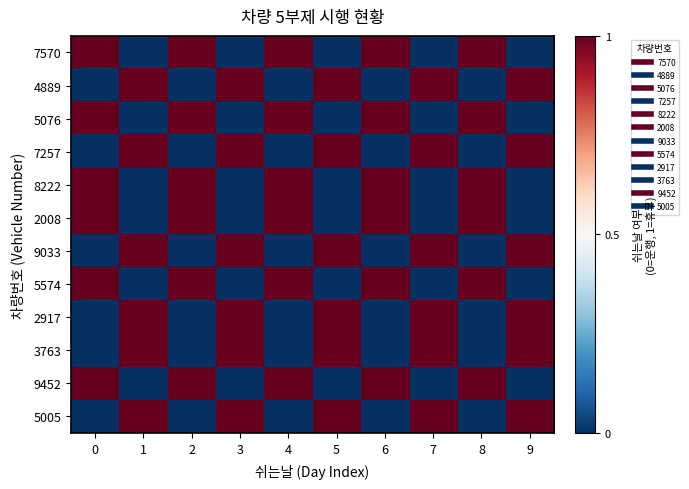

Between 3 and 9, which is larger?

3